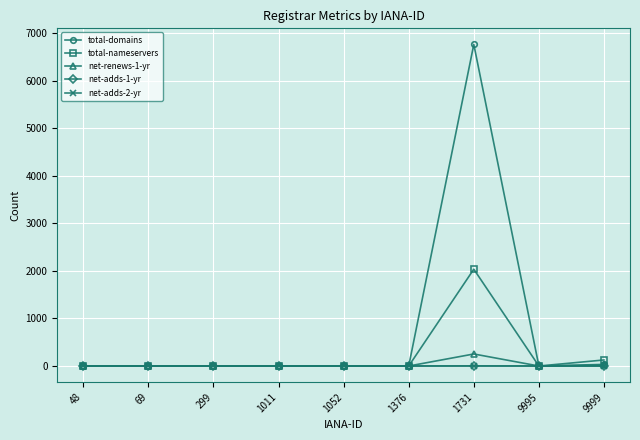

Which category has the highest value in the total-nameservers series?

1731